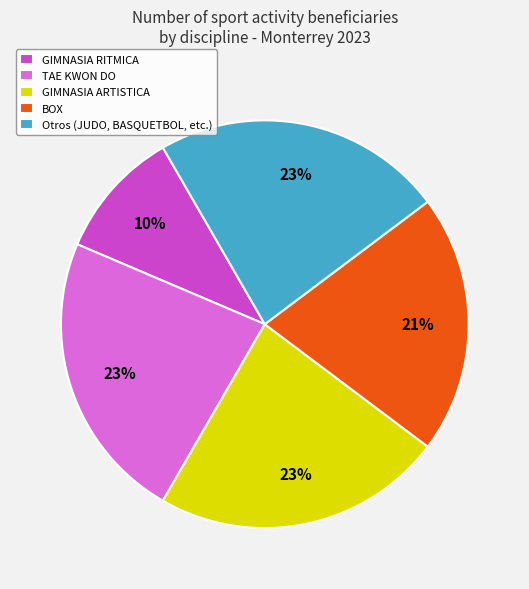

Count the number of slices in the pie.

5